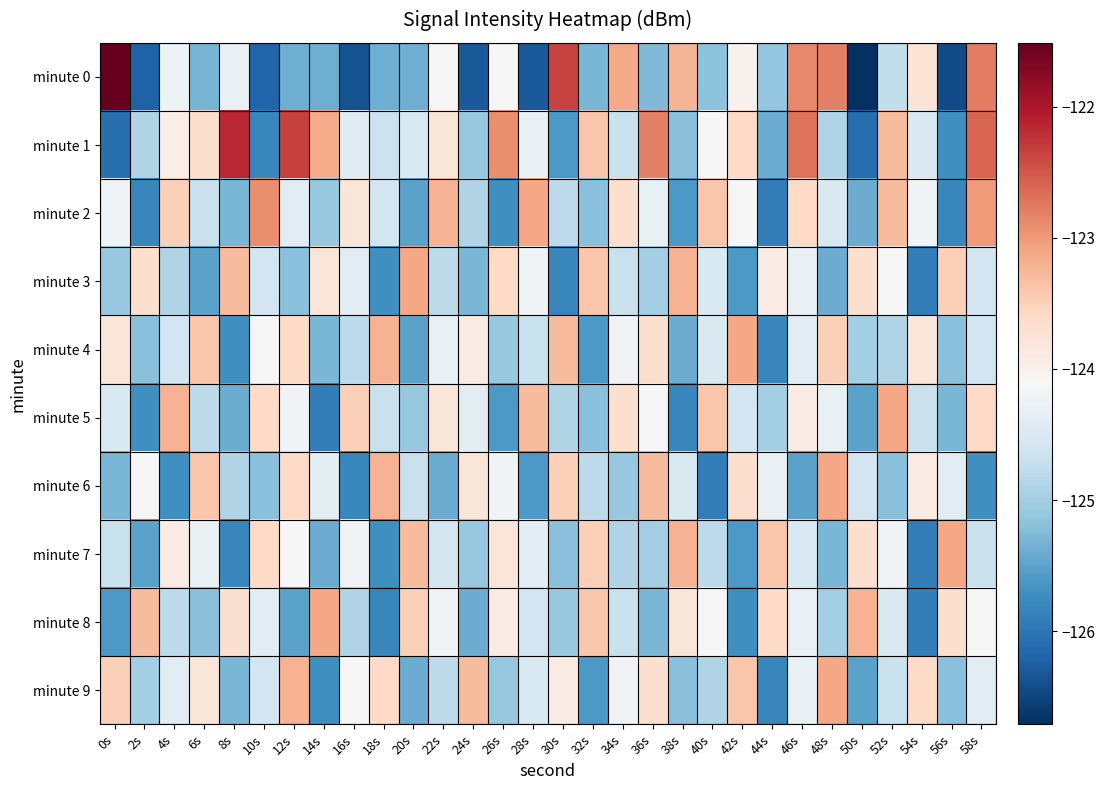

Which series changed the most between 10s and 36s?

minute 1